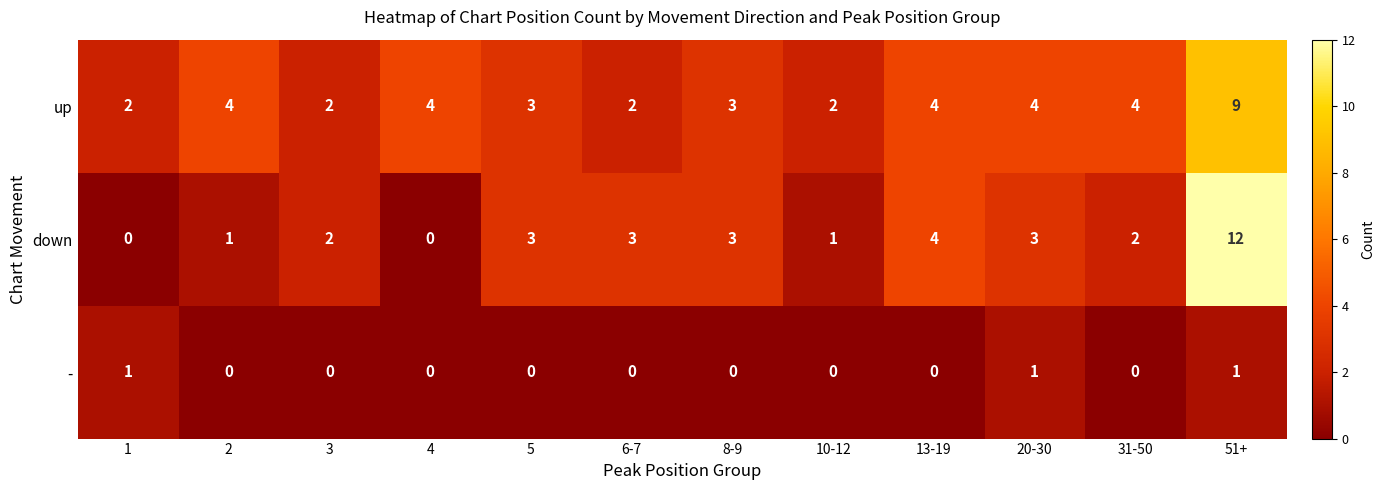

The up series shows 3 at 3. True or false?

False